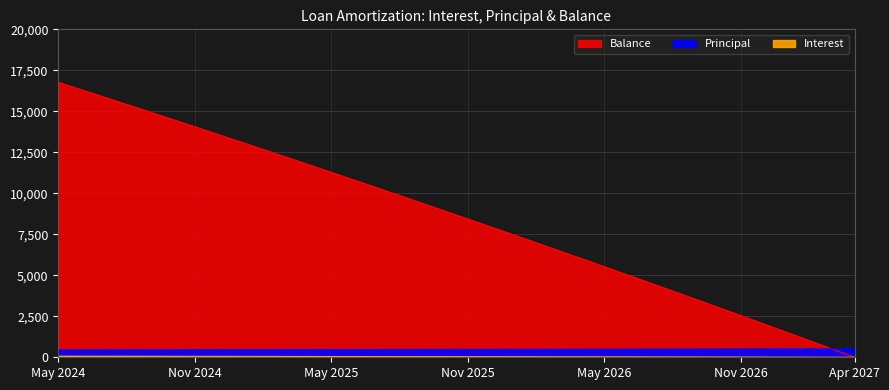

What is the difference between the Balance values at Oct 2025 and Nov 2026?

6373.0